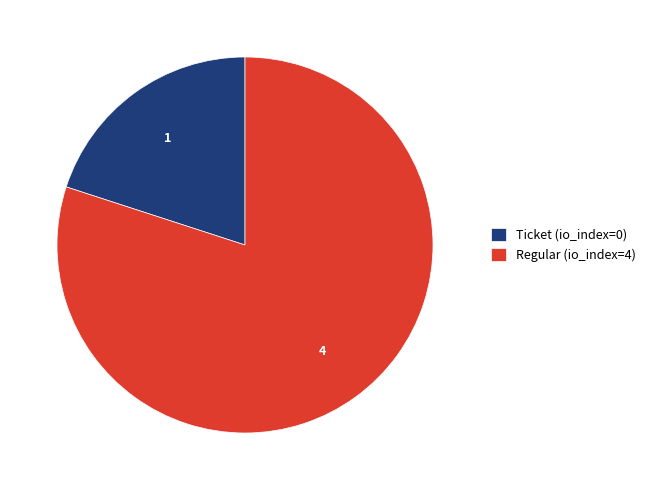

Which has a higher value, Ticket (io_index=0) or Regular (io_index=4)?

Regular (io_index=4)